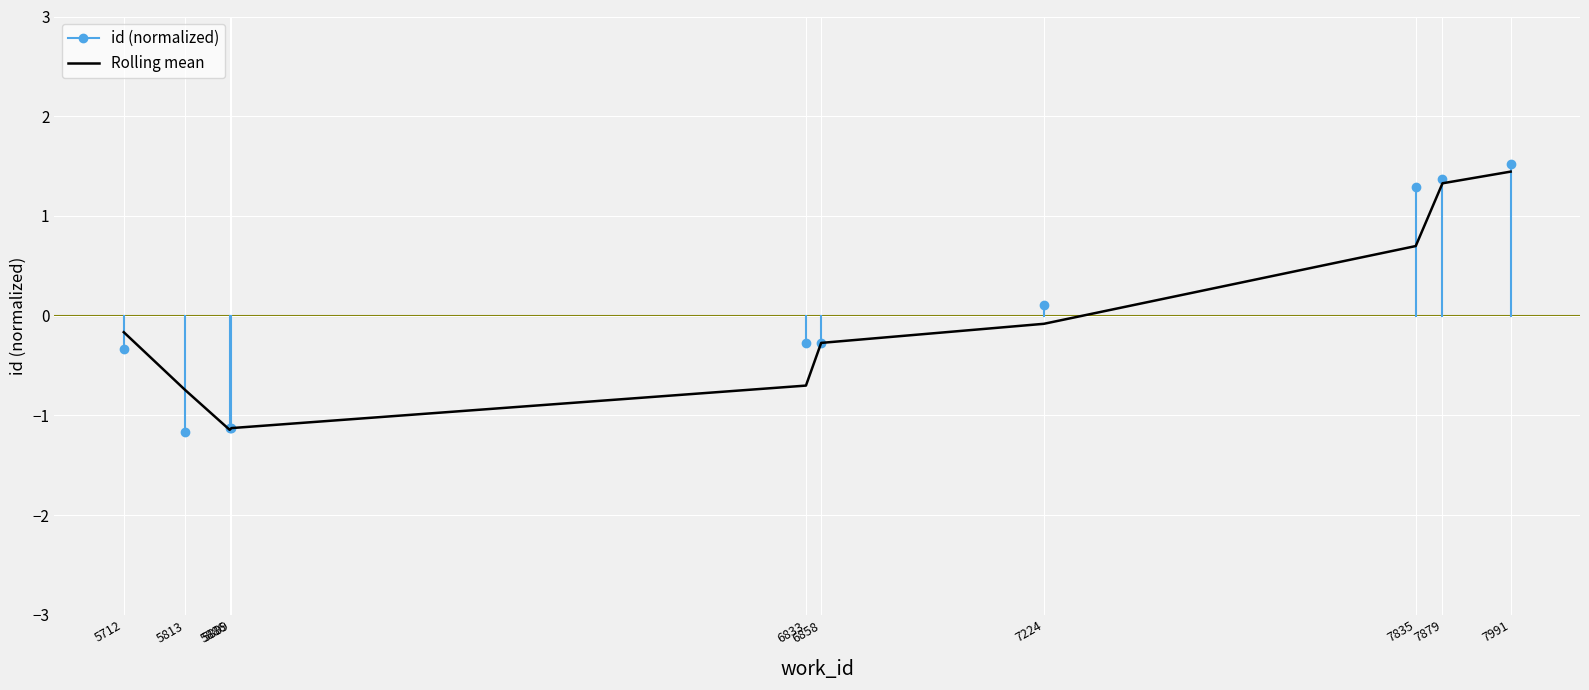

Read the value at 7835.

0.7